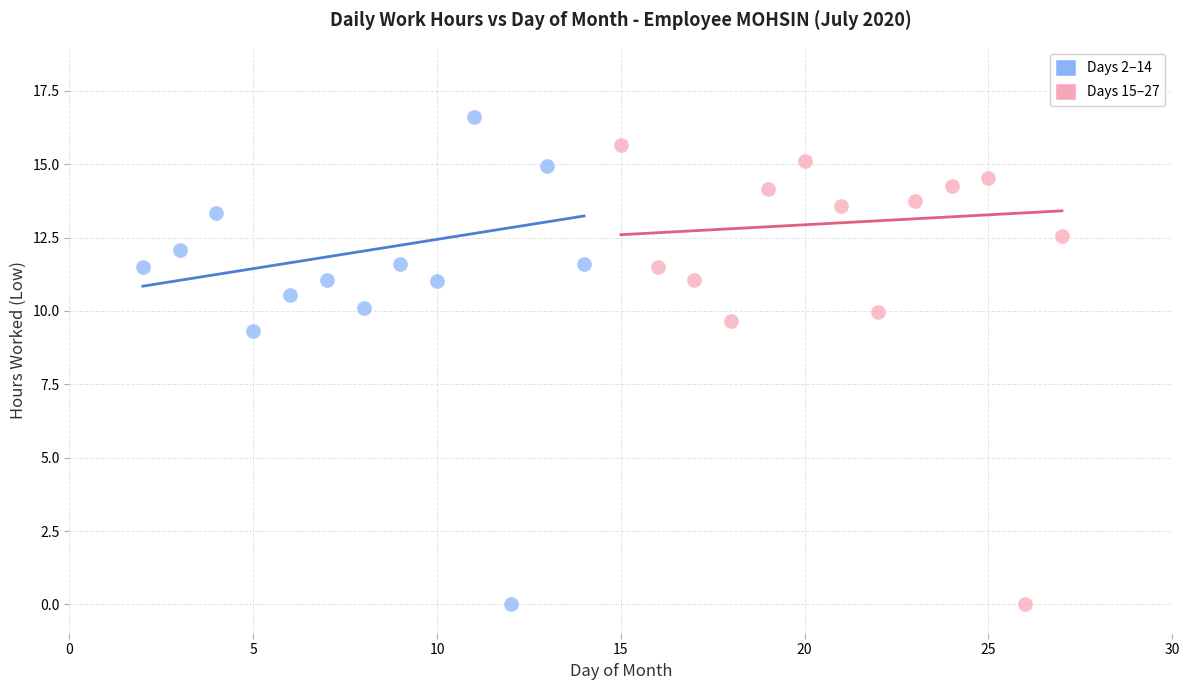

What are all the series names shown in the legend?

Days 2–14, Days 15–27